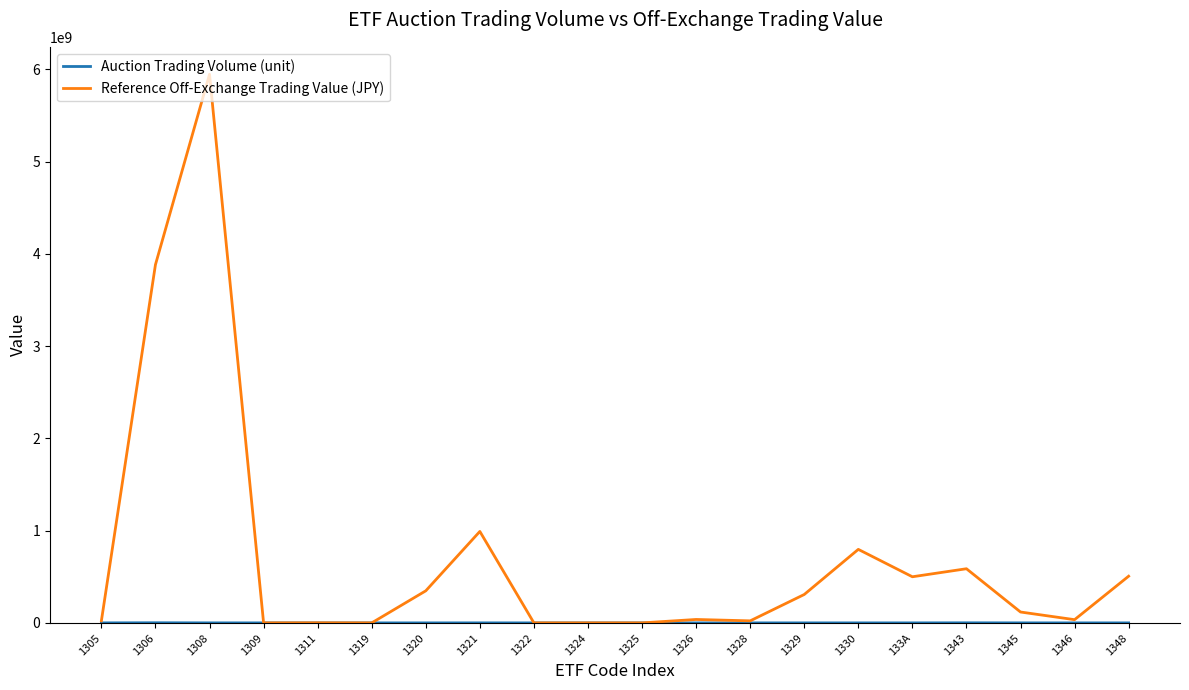

At how many categories does at least one series exceed 5396879237?

1